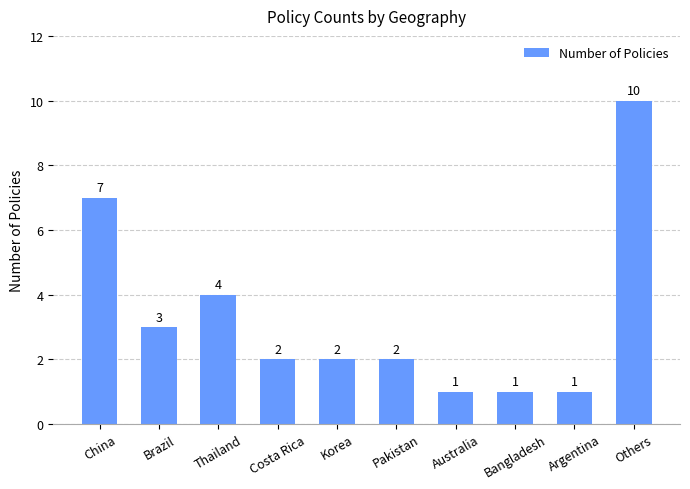

How many data points are less than 2?

3